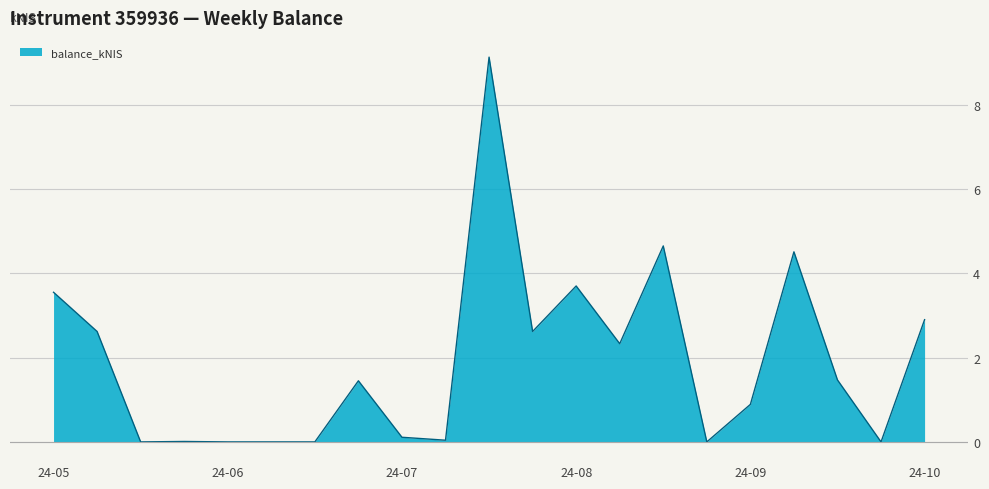

What is the maximum value shown in the chart?

9.1